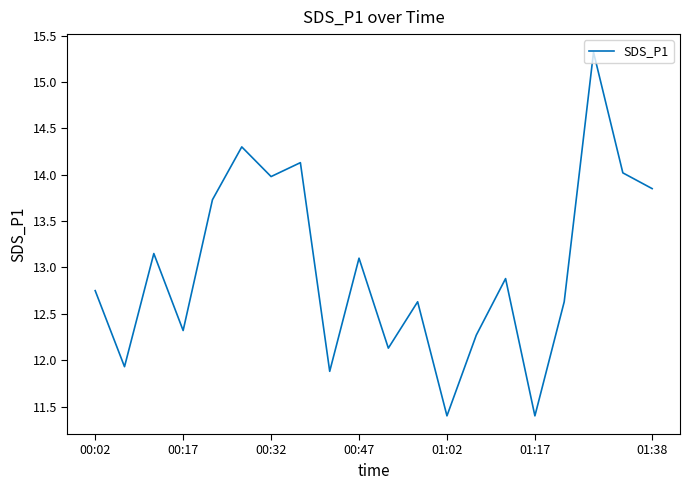

What is the difference between the maximum and minimum values?

3.9